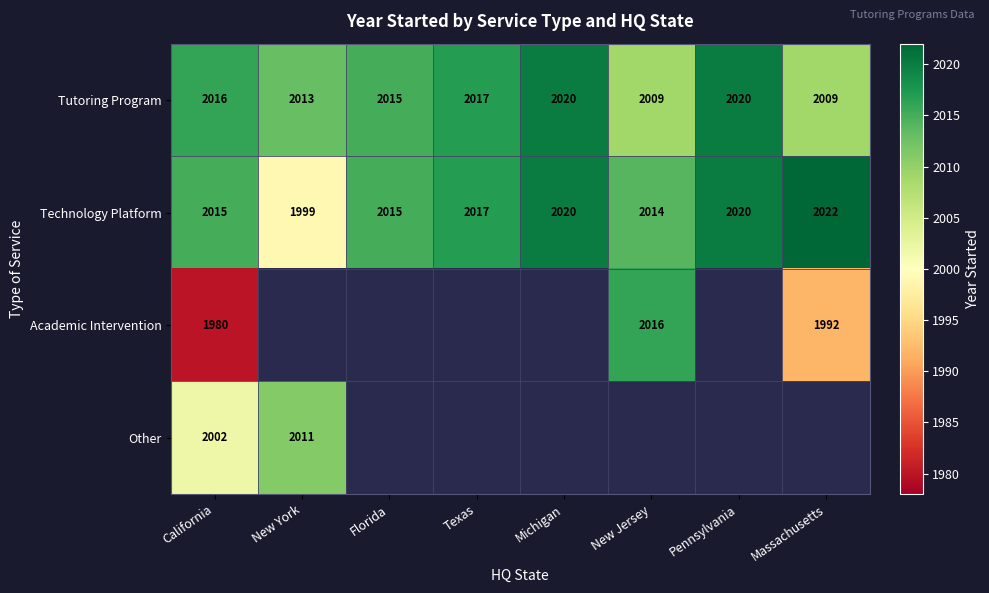

Where is Technology Platform nearest to the value 2010?

New Jersey